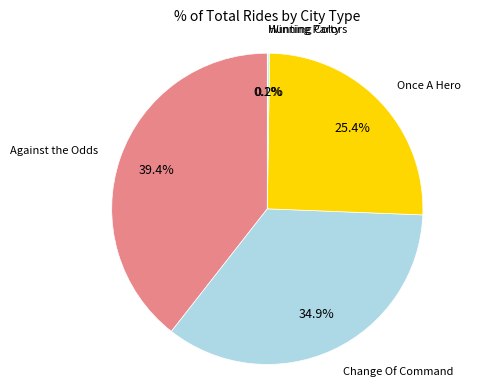

What percentage is the Change Of Command slice, to the nearest percent?

35%